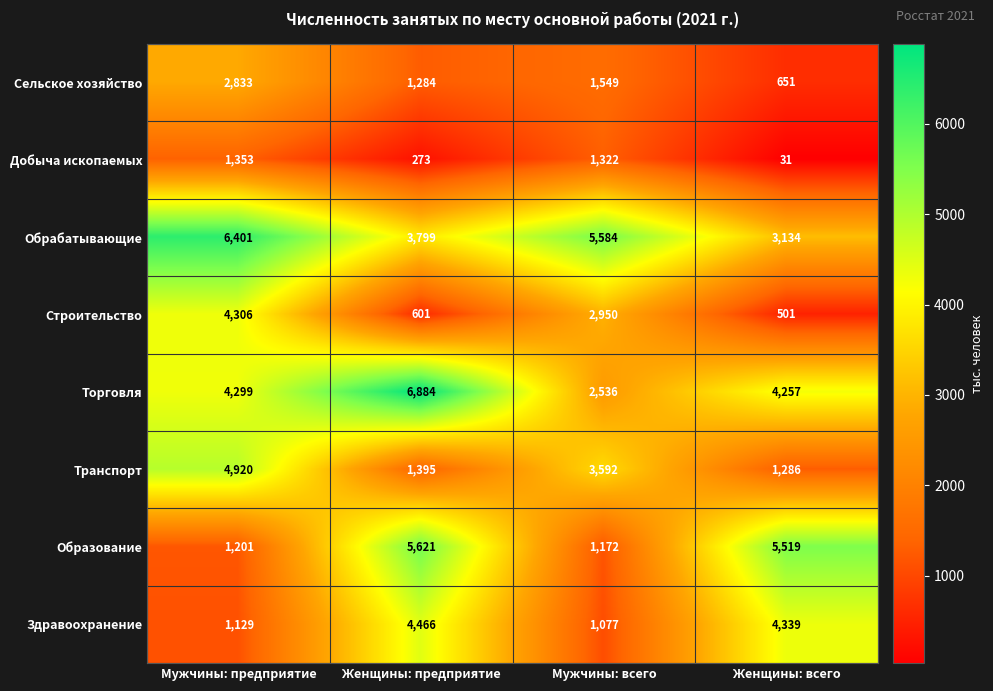

At how many categories does at least one series exceed 5036?

4